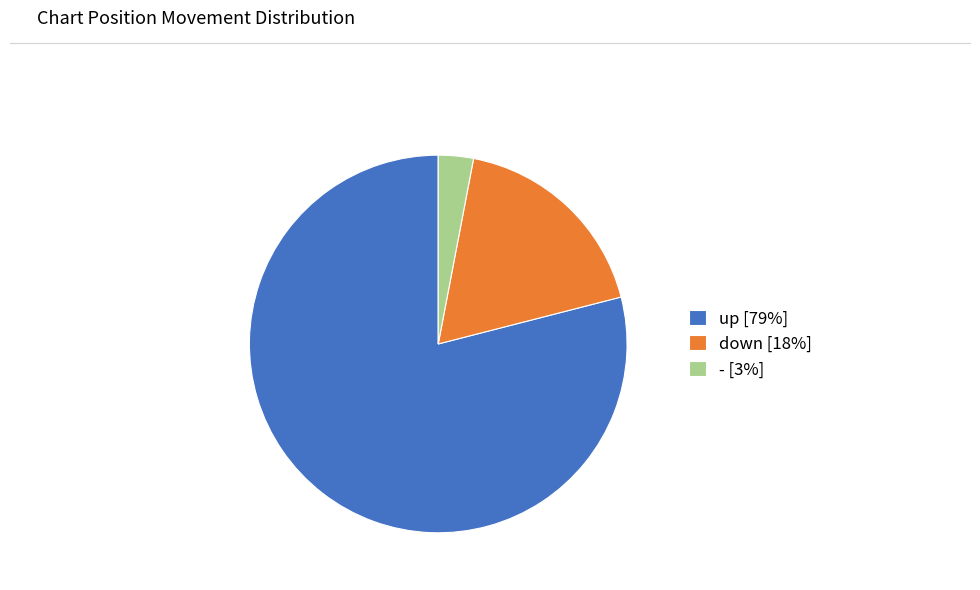

Count the number of slices in the pie.

3